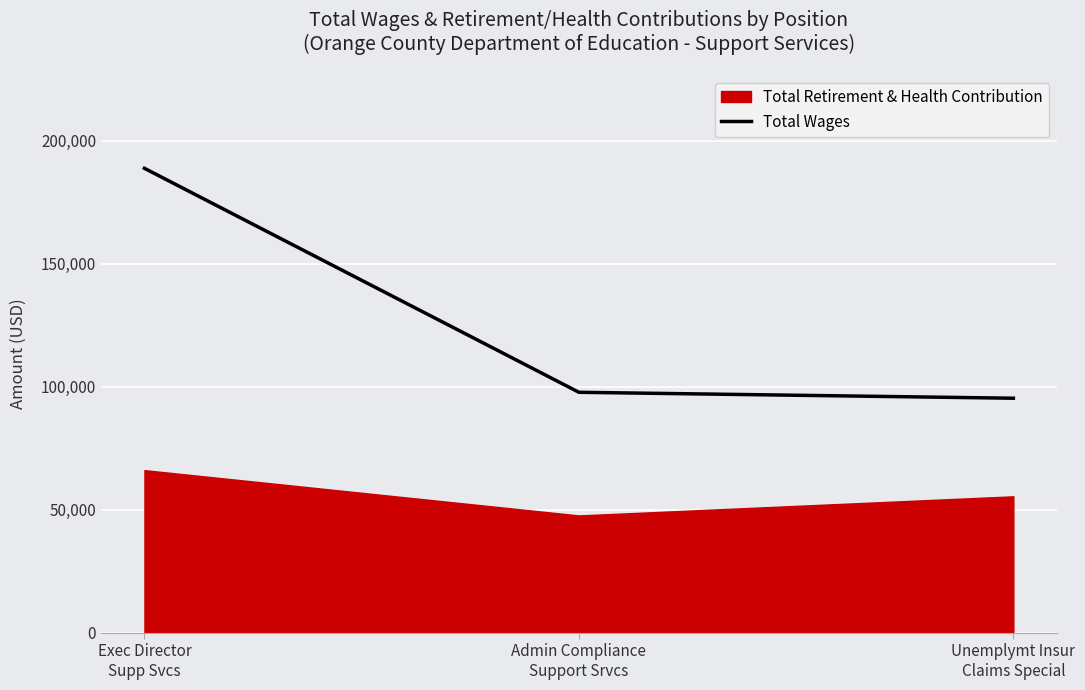

What is the difference between the maximum and second lowest values?

91006